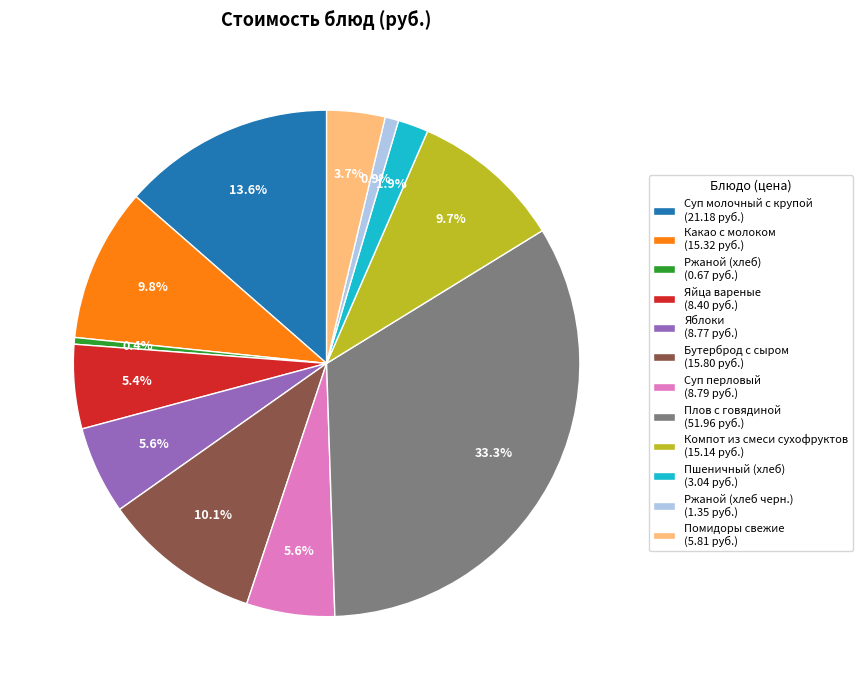

How many slices are in this pie chart?

12